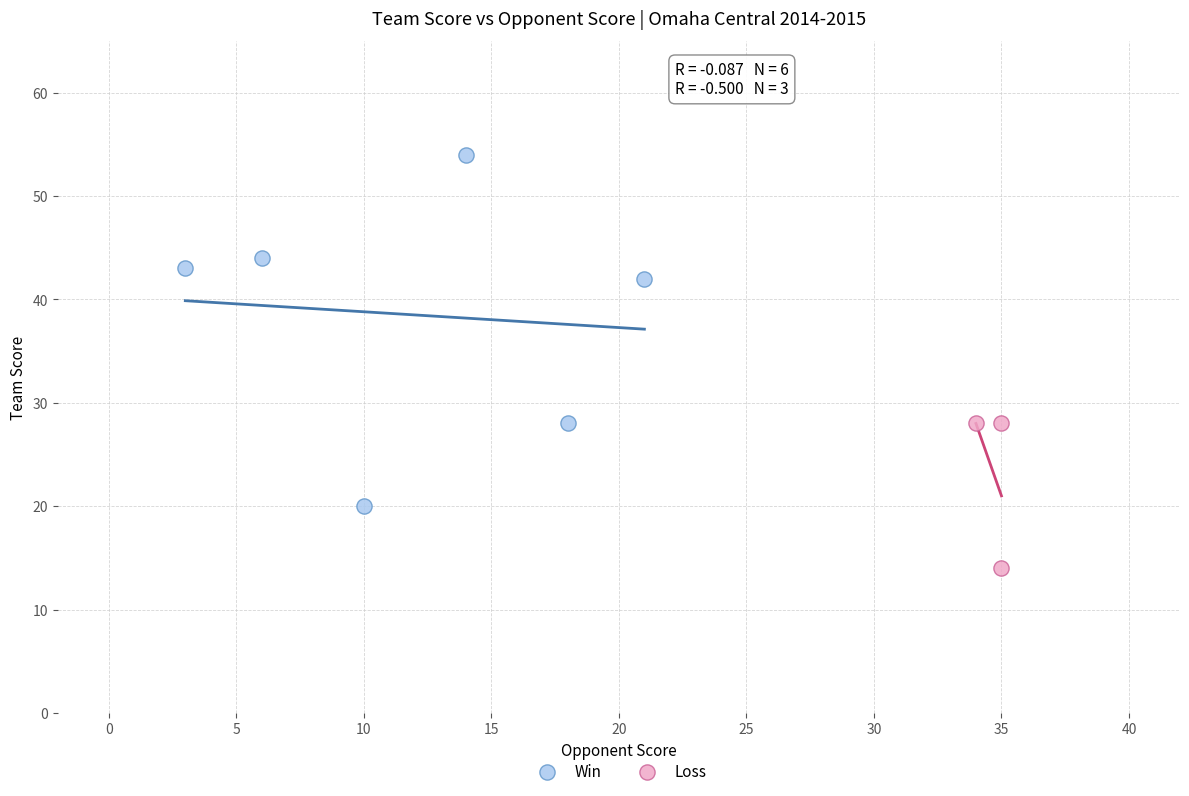

Which series has the widest spread of Y values?

Win